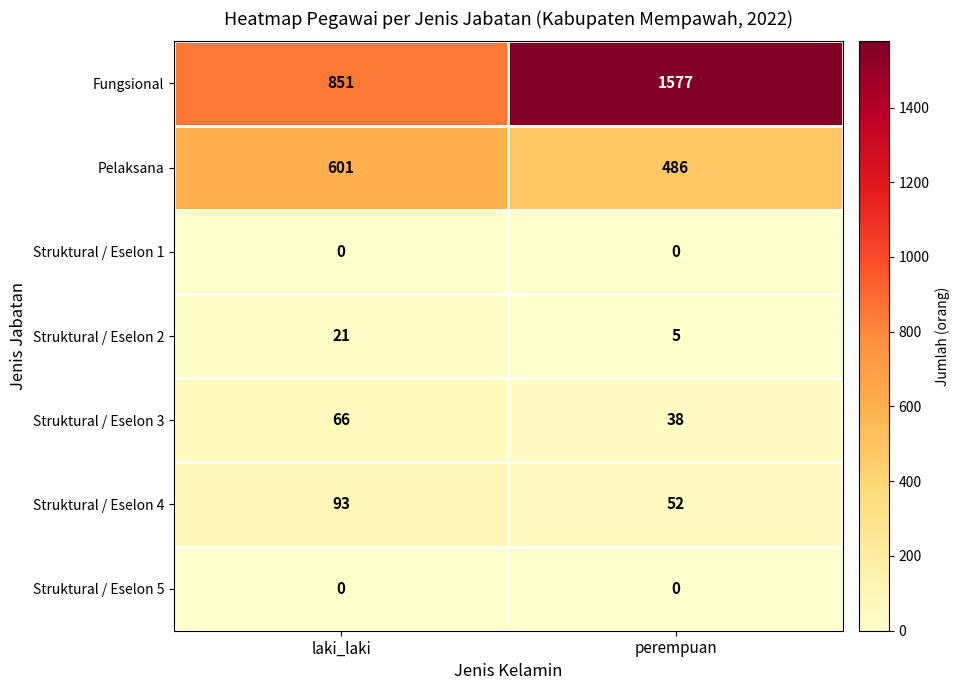

What is the total value across all series at perempuan?

2158